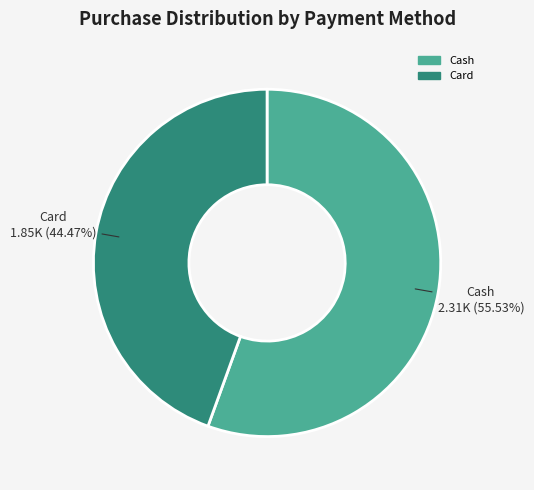

How many segments does this pie chart have?

2